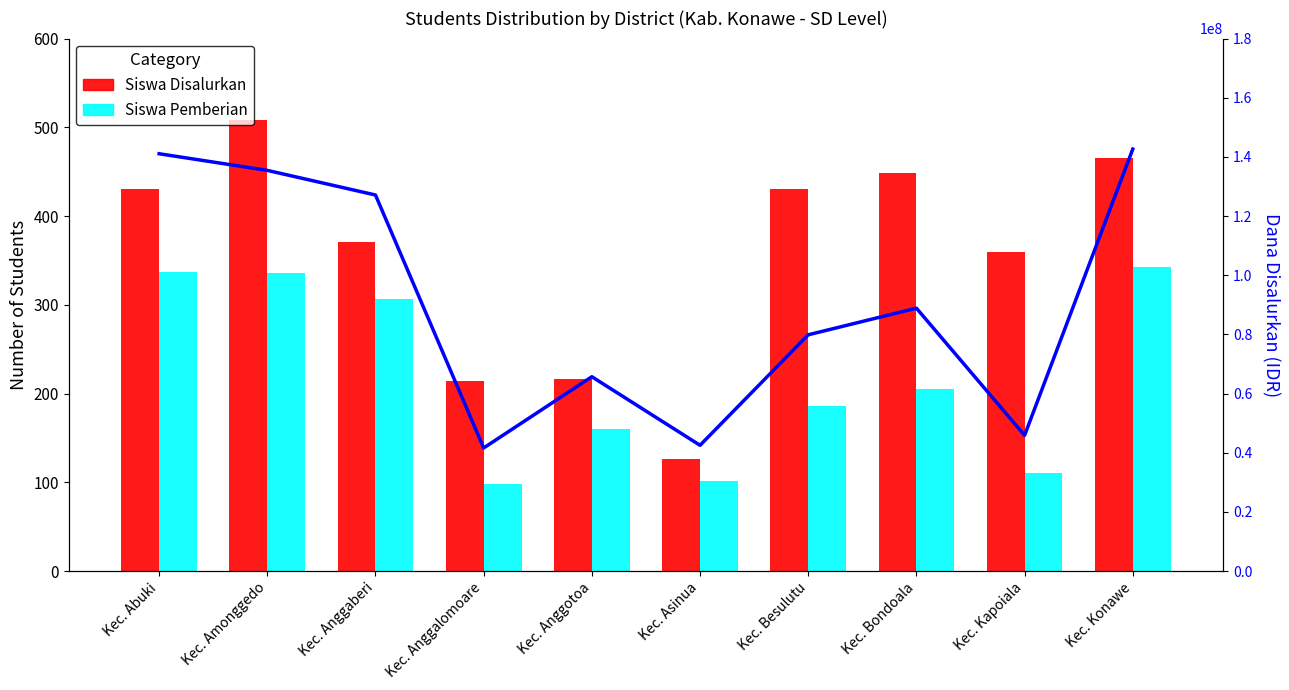

What is the sum of all Siswa Disalurkan values?

3569